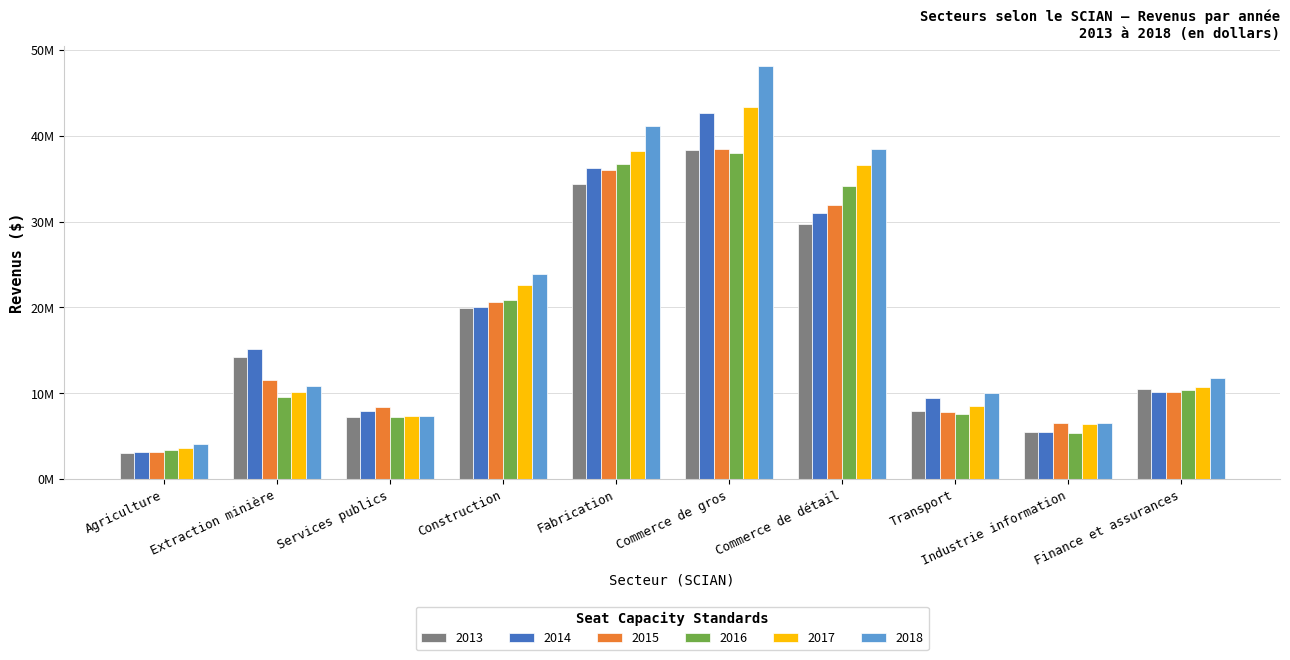

What position from the left is Services publics?

3